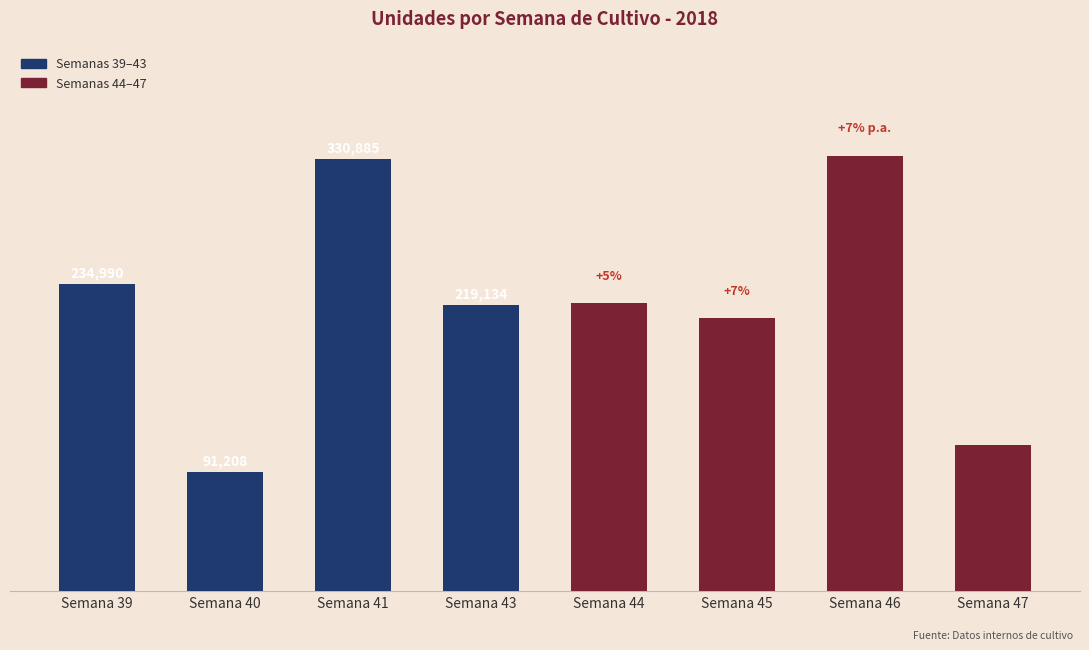

The value of Actual at Semana 43 is 219134. True or false?

True